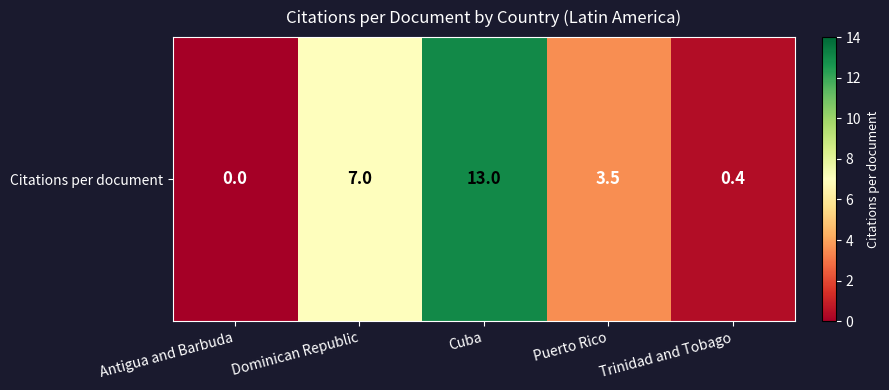

At which label is the value closest to 6?

Dominican Republic